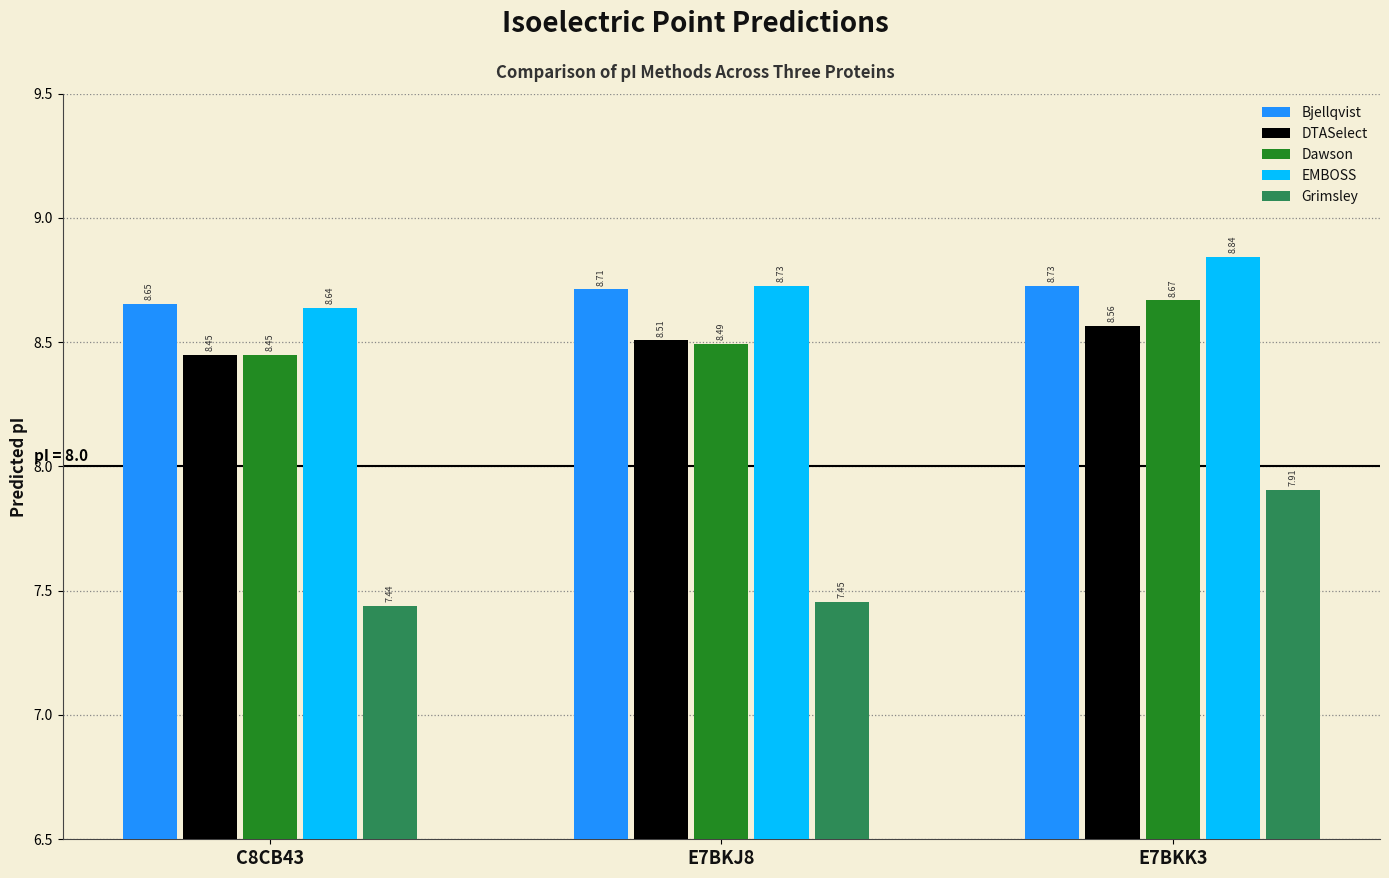

What is the label of the 2nd bar from the left?

E7BKJ8